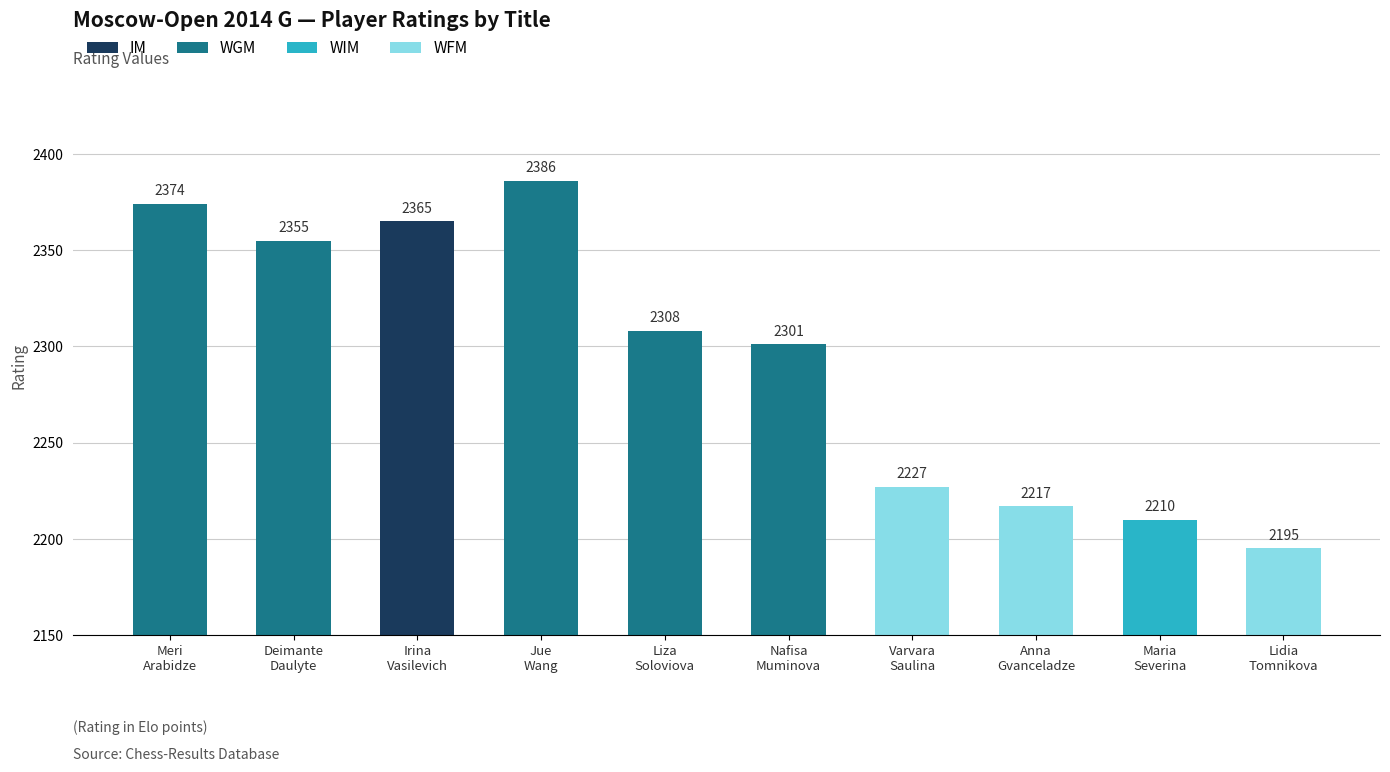

What is the average value?

2294